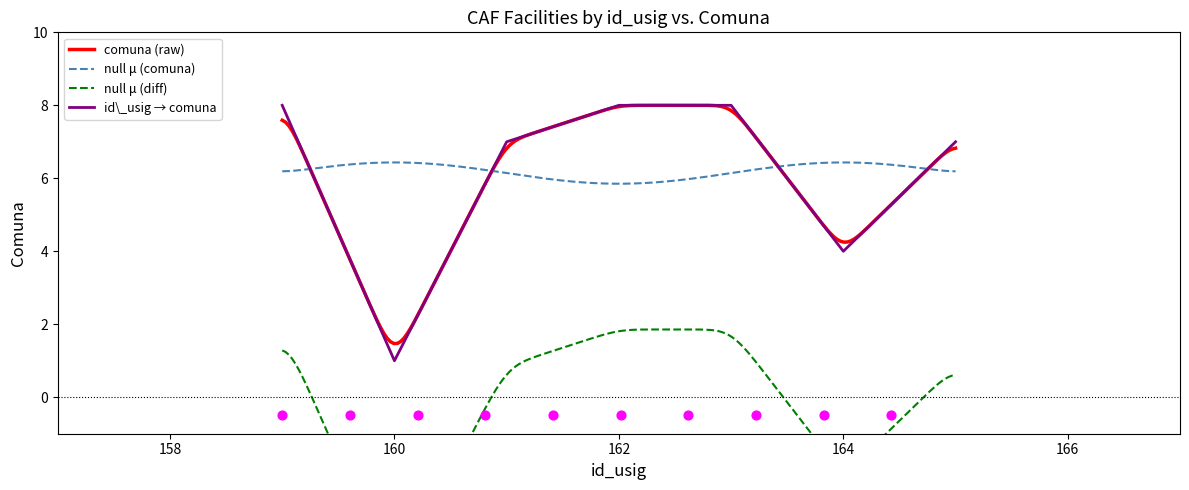

What is the change in value from 159 to 160?

-7